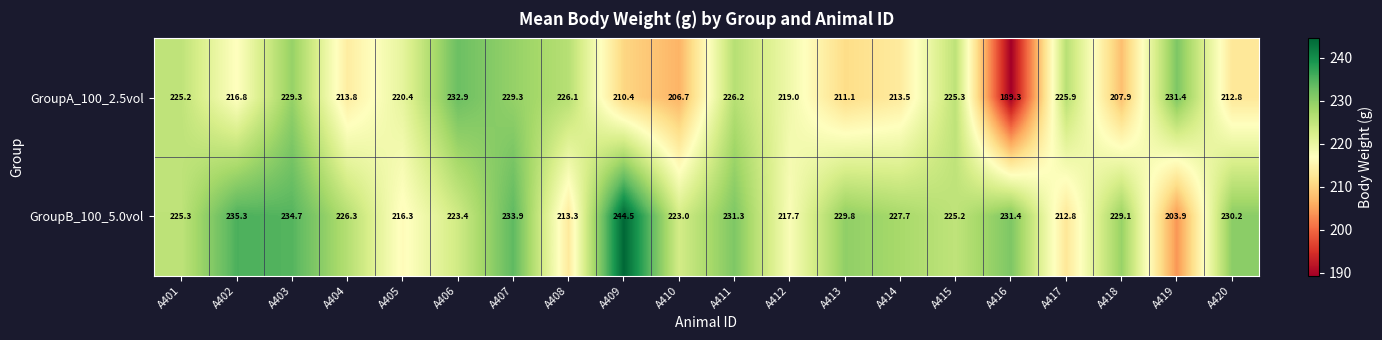

The GroupB_100_5.0vol series shows 216.3 at A405. True or false?

True